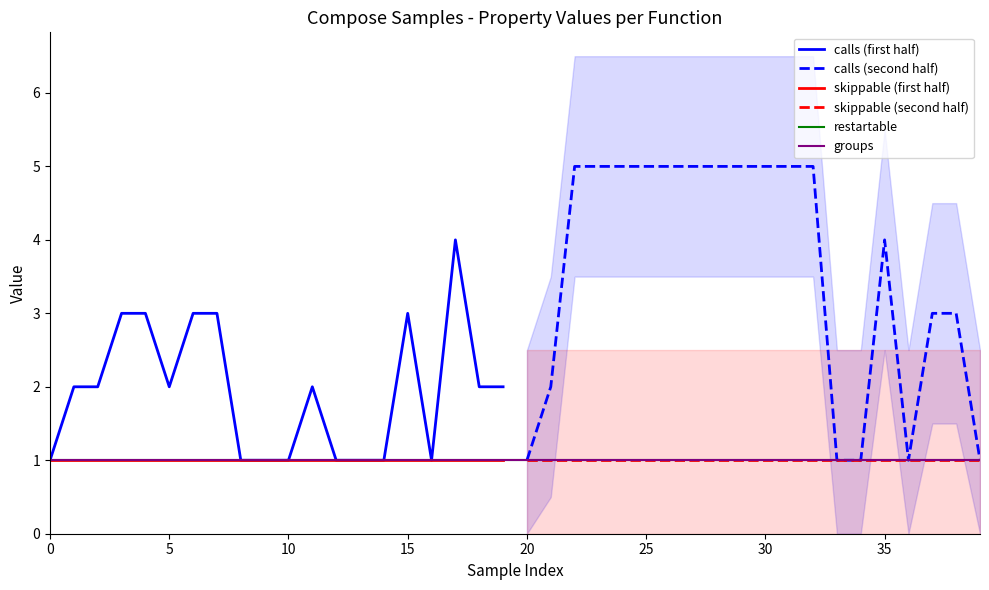

The value of skippable (first half) at 15 is 1. True or false?

True